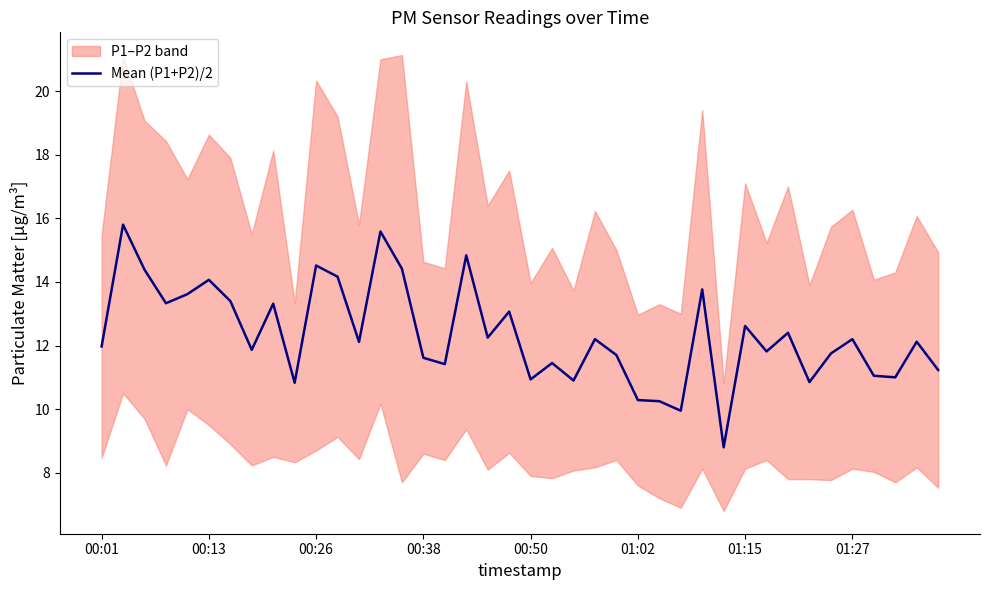

The Mean (P1+P2)/2 series shows 20.2 at 00:38. True or false?

False